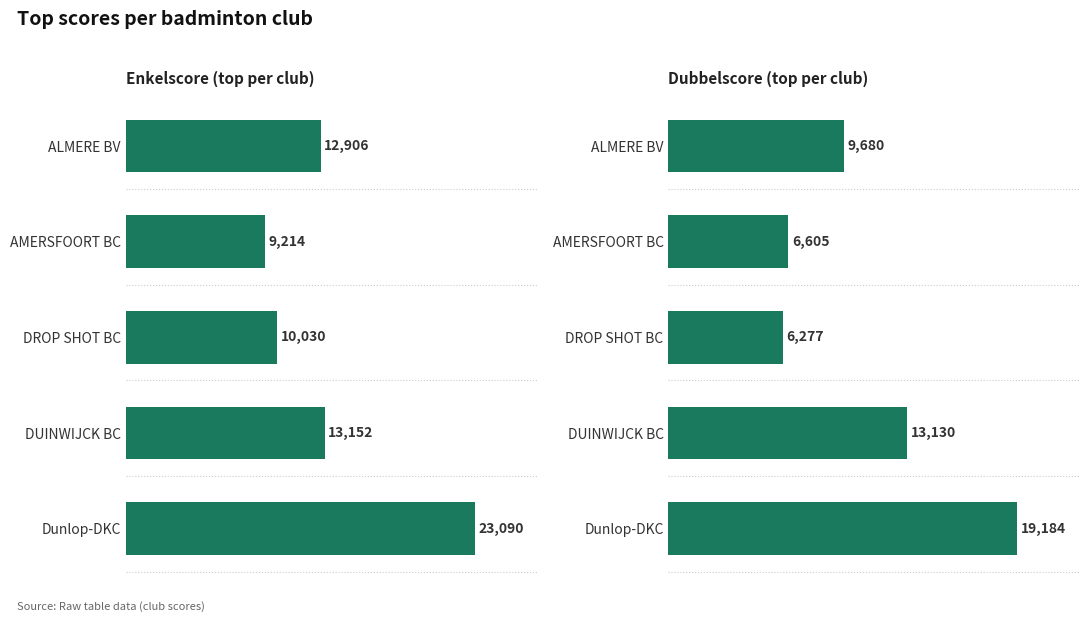

Reading left to right, extract all data points from this chart.

Enkelscore: 12906.0	9214.0	10030.0	13152.0	23090.0
Dubbelscore: 9680.0	6605.0	6277.5	13130.0	19184.0